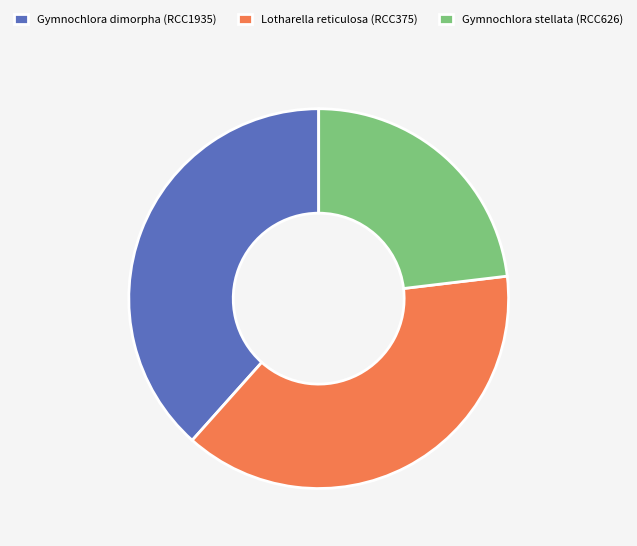

Is Gymnochlora stellata (RCC626) the majority of the pie?

No